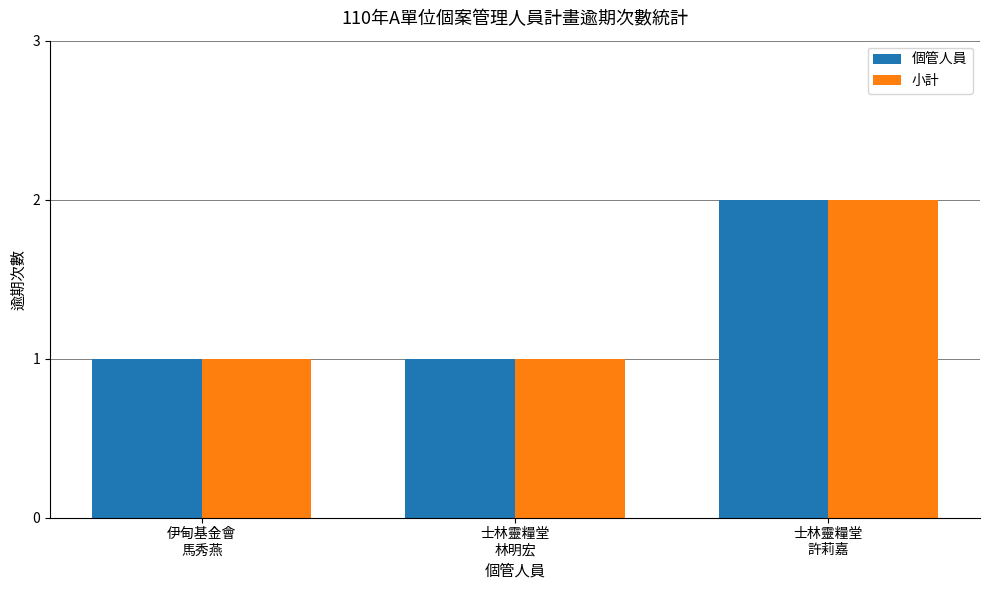

True or false: 個管人員 has a value of 0 at 伊甸基金會
馬秀燕.

False